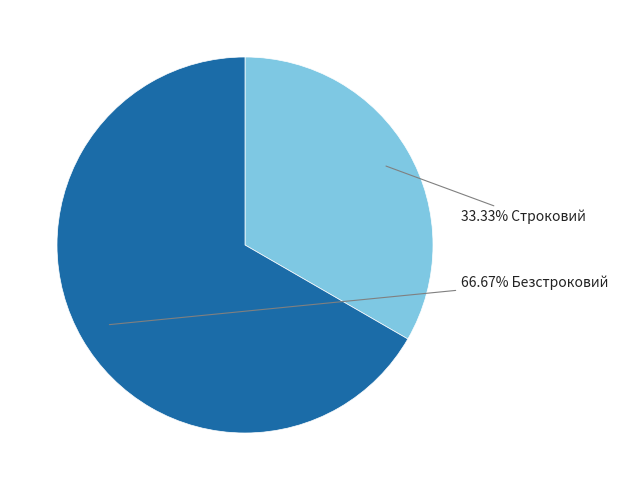

Is there any slice that represents more than half of the pie?

Yes